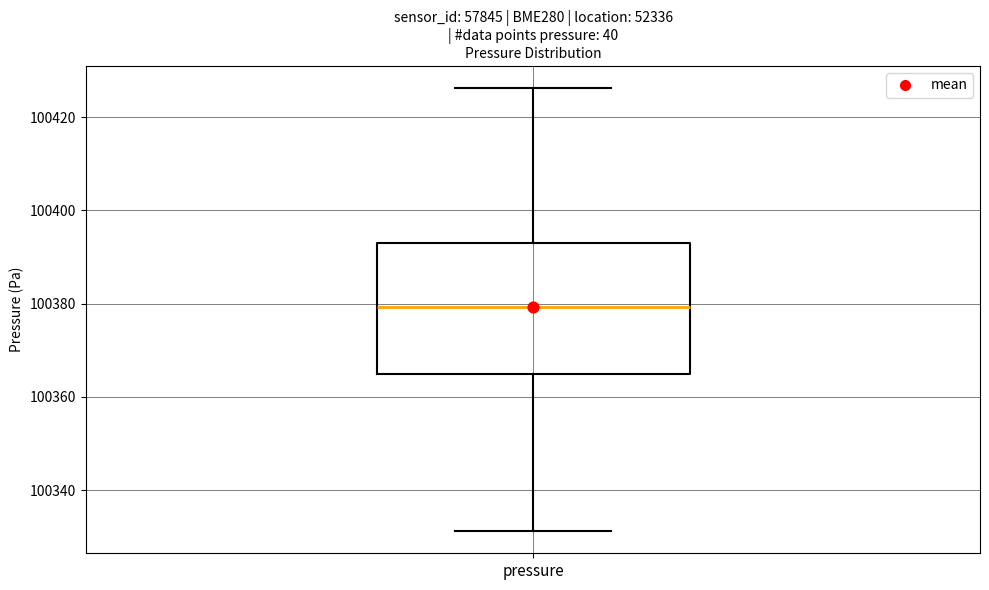

Transcribe this box plot: give where the median line is, the range the box spans, and where the two whiskers end, as read against the y-axis. The values are not printed on the chart, so give them approximately, as read against the axis.

median 100380, box 100364 to 100394, whiskers 100332 to 100426